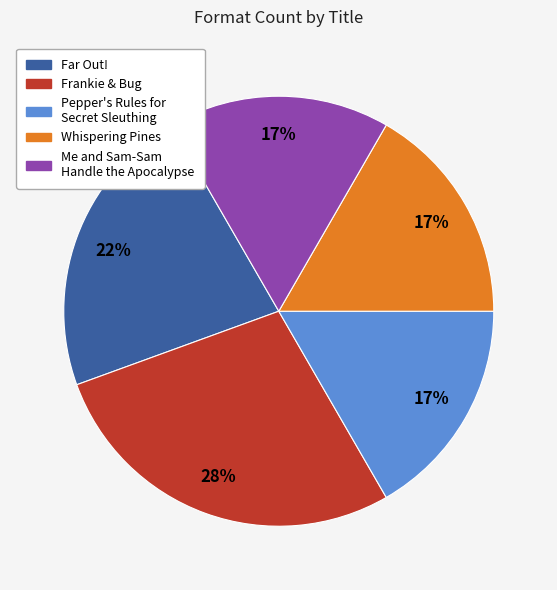

Combined, do Frankie & Bug and Whispering Pines account for over 50%?

No